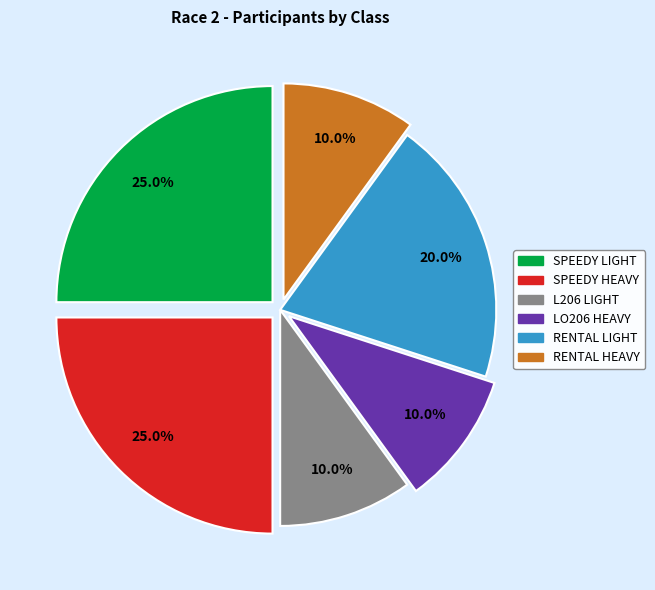

Does any single category account for the majority?

No